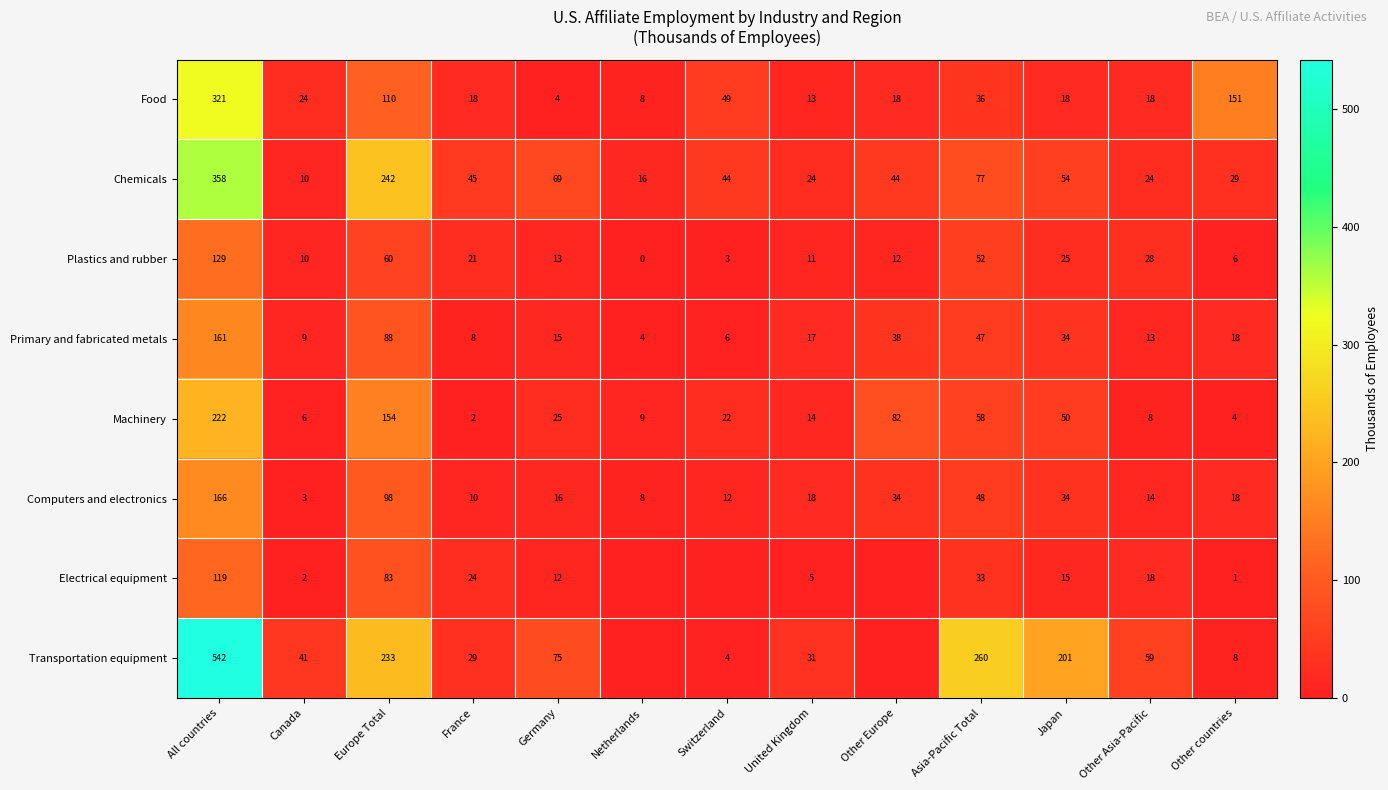

At which category does the chart reach its peak across all series?

All countries